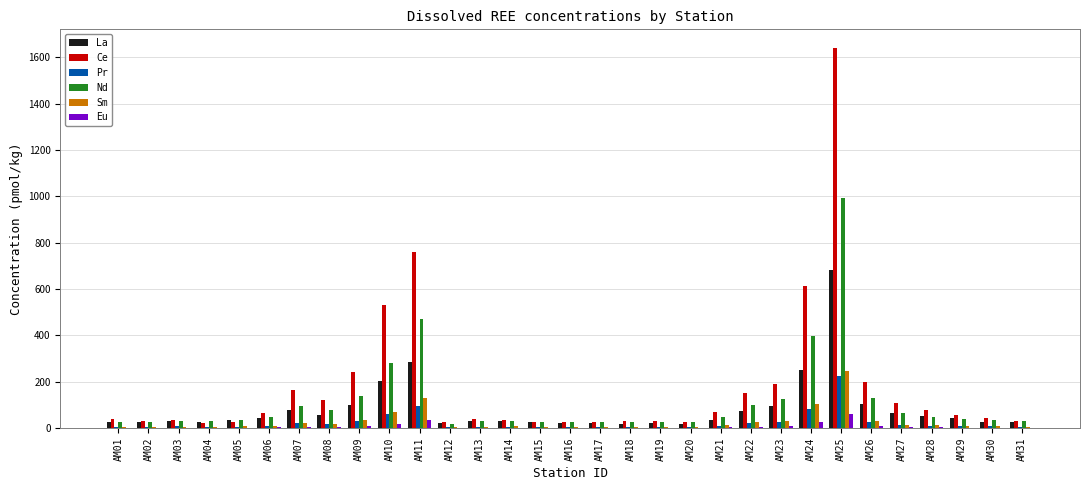

The value of Ce at AM13 is 41.1. True or false?

True